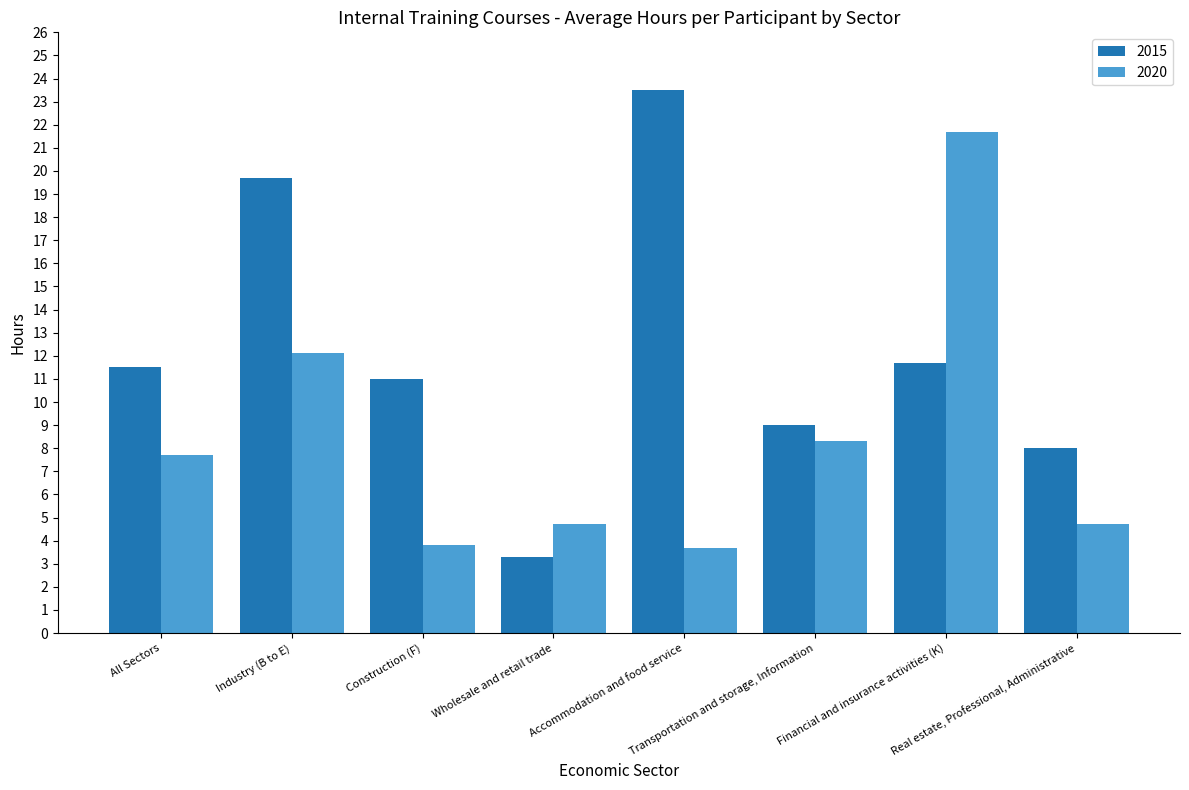

At how many categories does at least one series exceed 14?

3